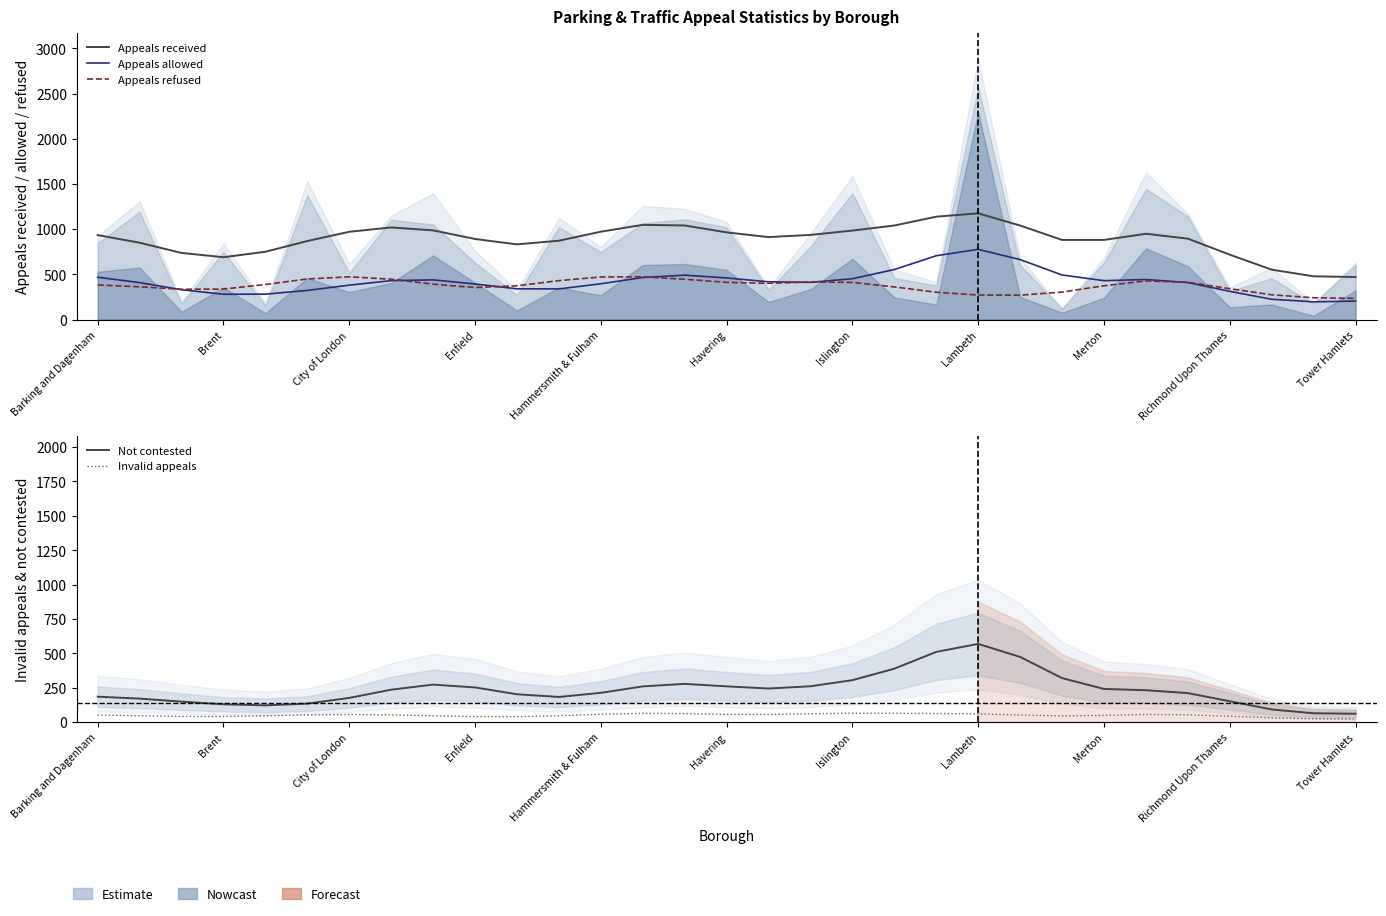

Rank the series by their maximum value, from lowest to highest.

Invalid appeals, Appeals refused, Not contested, Appeals allowed, Appeals received